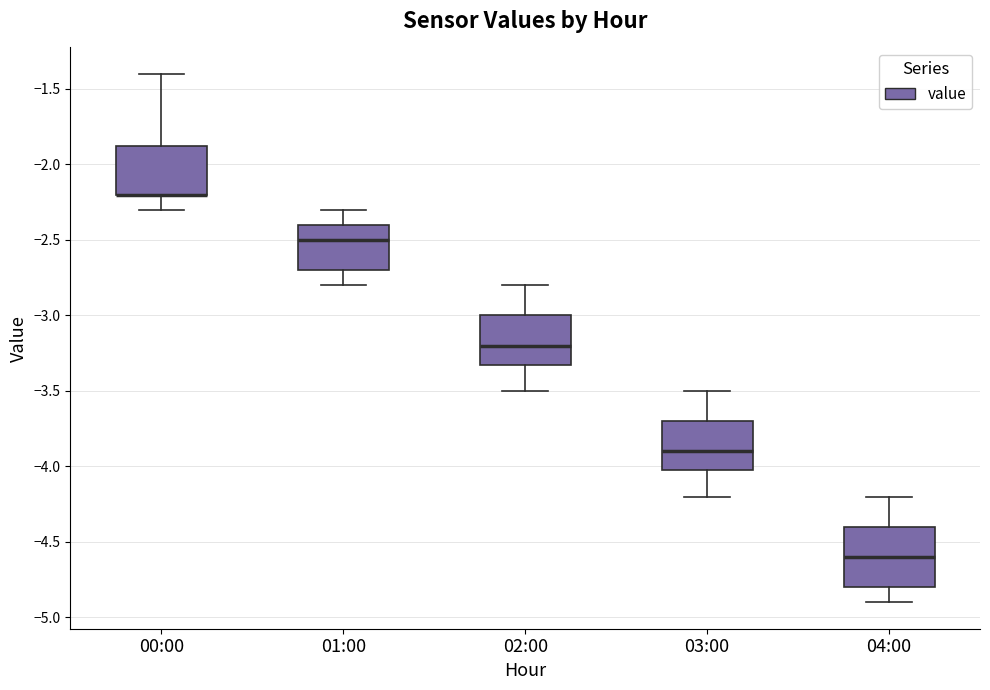

Where does the upper whisker of the box for 00:00 end on the y-axis? The values are not printed on the chart, so give them approximately, as read against the axis.

-1.40